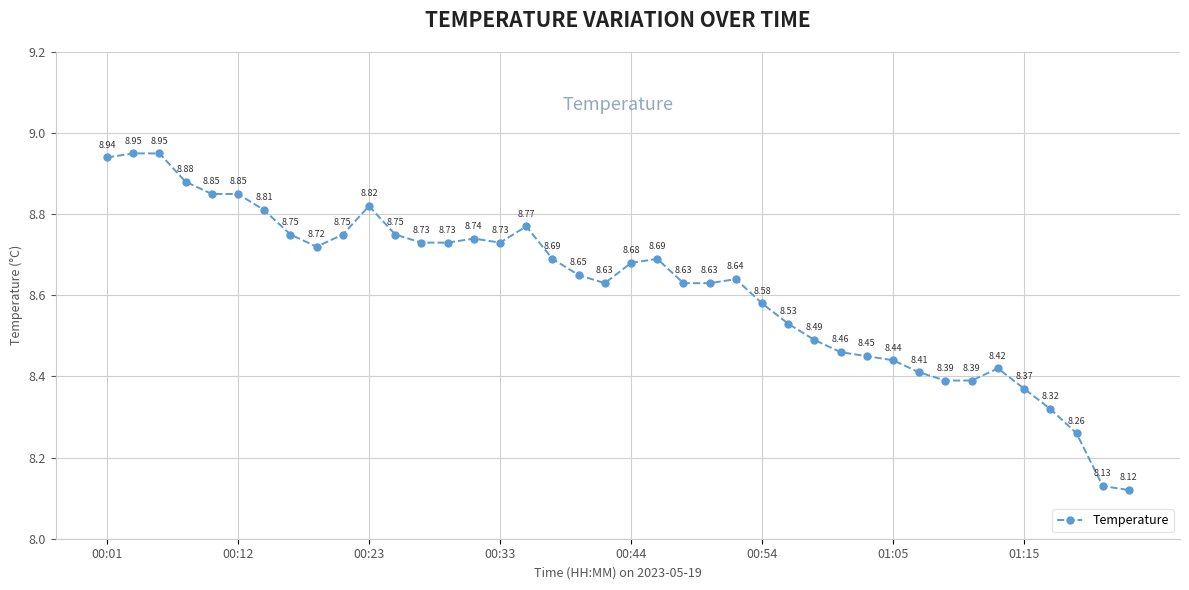

What is the sum of all values?

344.7